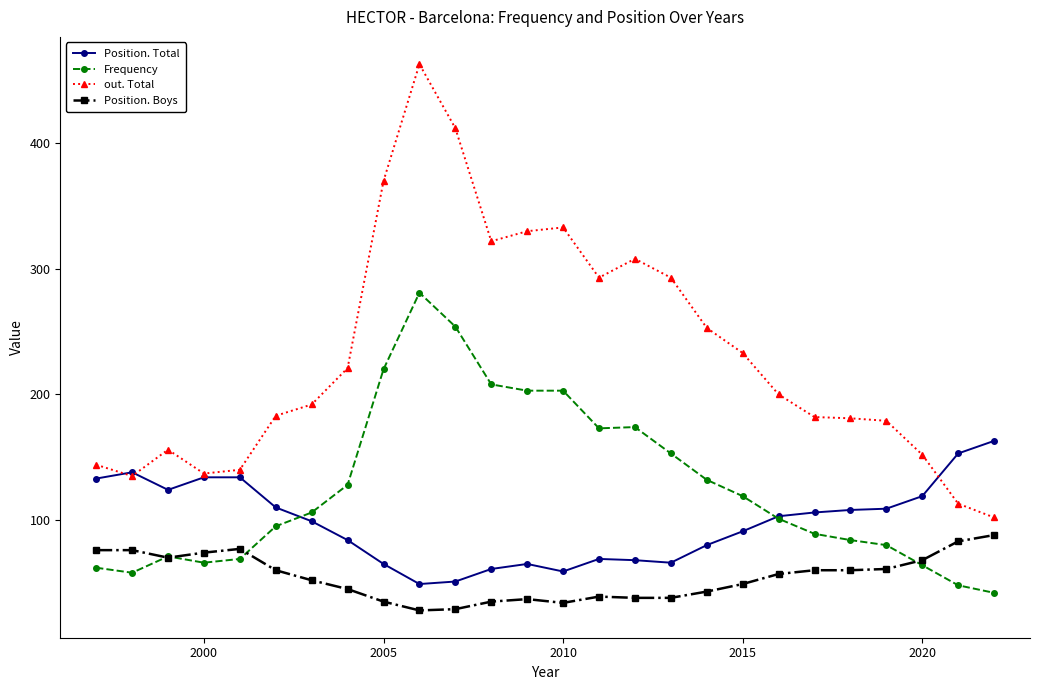

What are all the series names shown in the legend?

Position. Total, Frequency, out. Total, Position. Boys